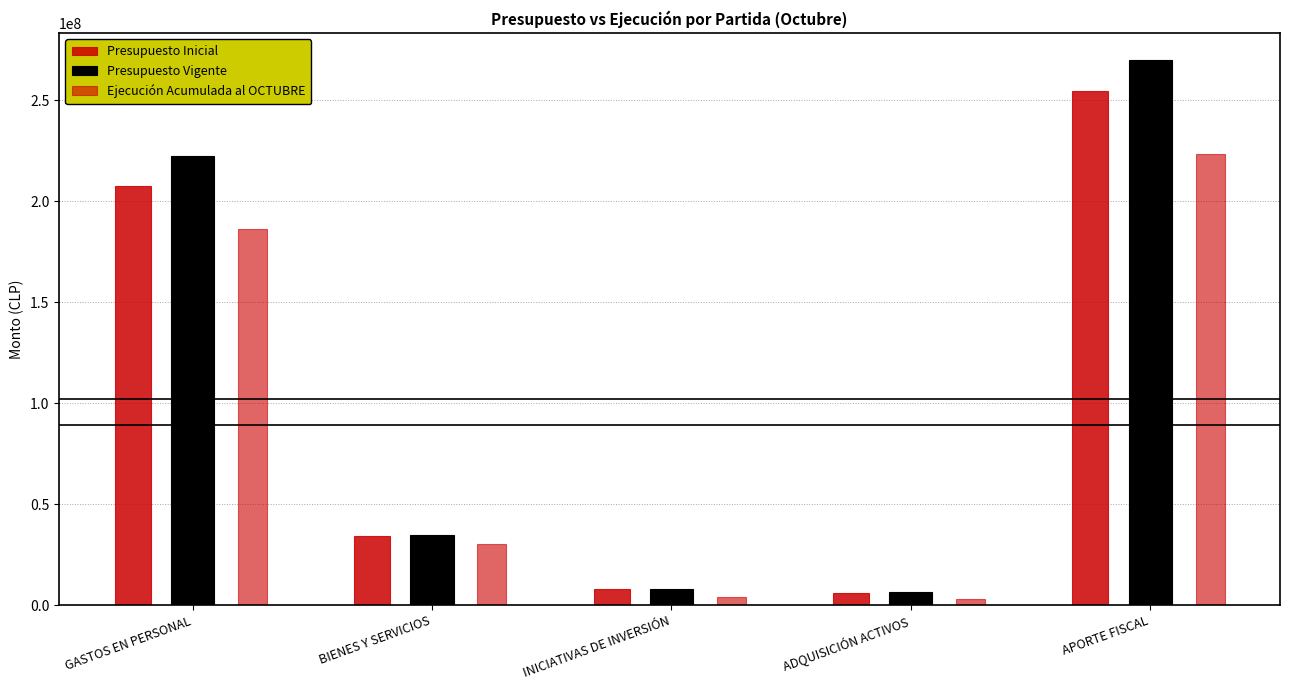

How many values in the Presupuesto Vigente series are below 34773190?

2